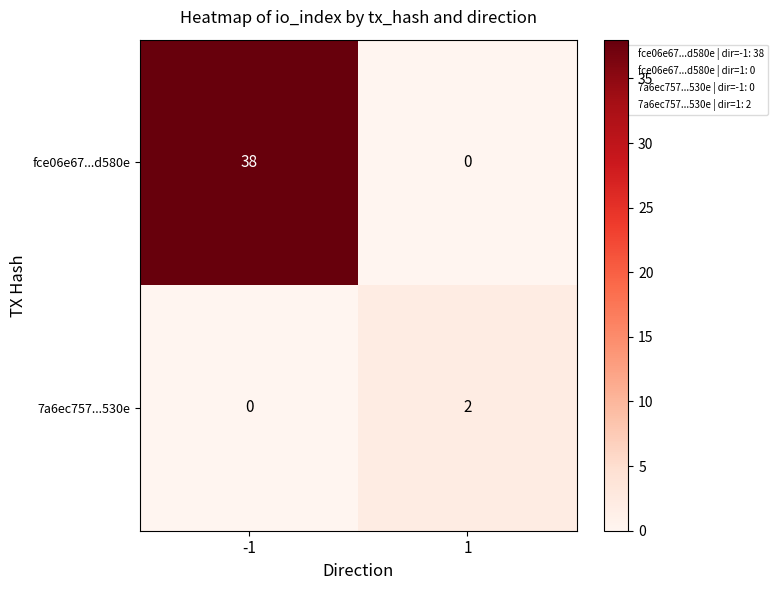

Reading left to right, transcribe all the data shown in this chart.

fce06e67...d580e: -1=38	1=0
7a6ec757...530e: -1=0	1=2